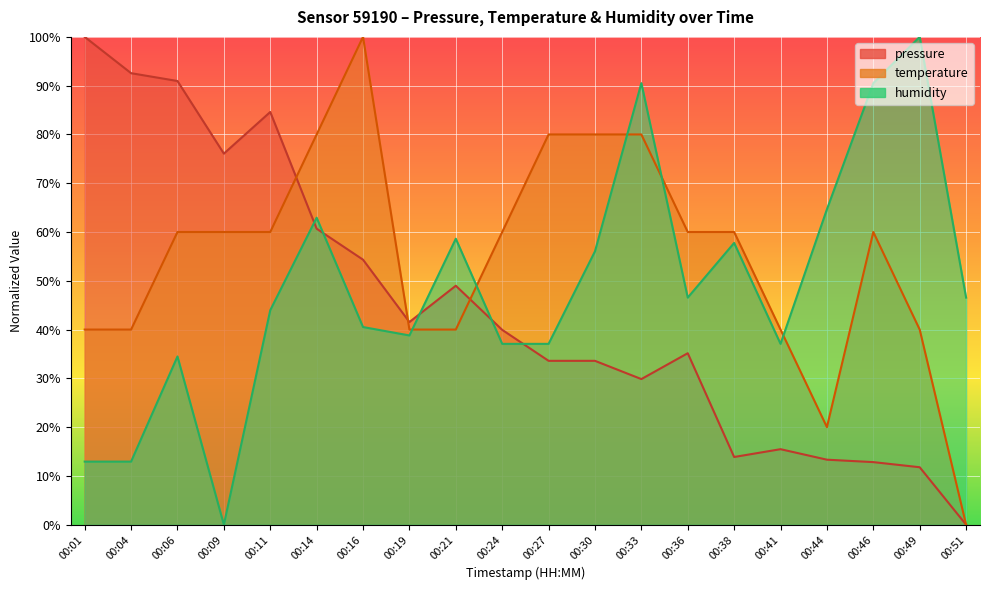

Reading left to right, transcribe all the data shown in this chart.

pressure: 100.0	92.6	91.0	76.1	84.6	60.7	54.3	41.5	49.0	39.9	33.6	33.6	29.8	35.2	13.9	15.5	13.3	12.8	11.8	0.0
temperature: 40.0	40.0	60.0	60.0	60.0	80.0	100.0	40.0	40.0	60.0	80.0	80.0	80.0	60.0	60.0	40.0	20.0	60.0	40.0	0.0
humidity: 12.9	12.9	34.5	0.0	44.0	62.9	40.5	38.8	58.6	37.1	37.1	56.0	90.5	46.6	57.8	37.1	64.7	90.5	100.0	46.6